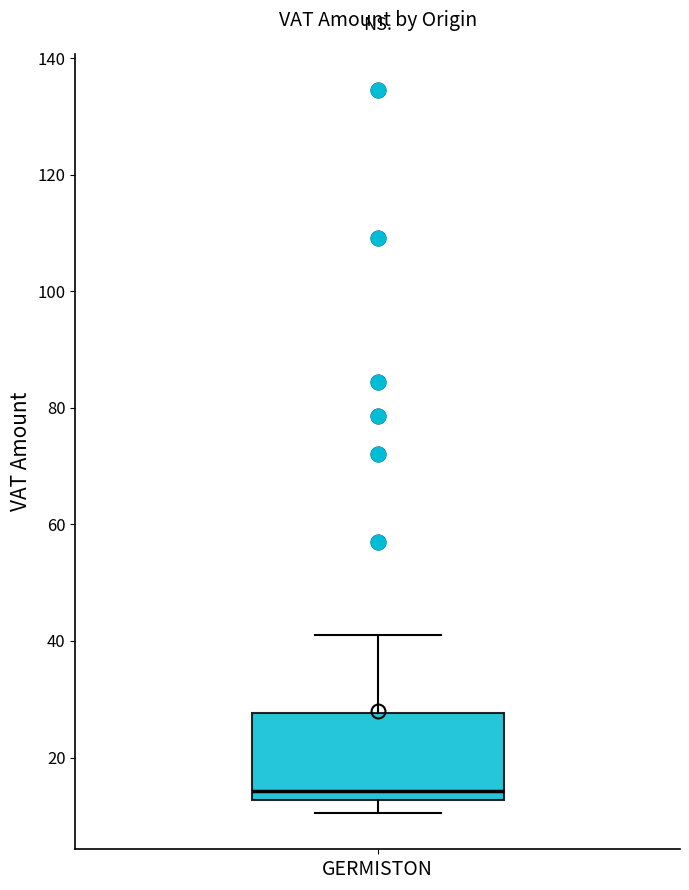

Read this box plot against the y-axis: the position of the median line, the range covered by the box, and the ends of both whiskers. The values are not printed on the chart, so give them approximately, as read against the axis.

median 14, box 12 to 28, whiskers 10 to 42